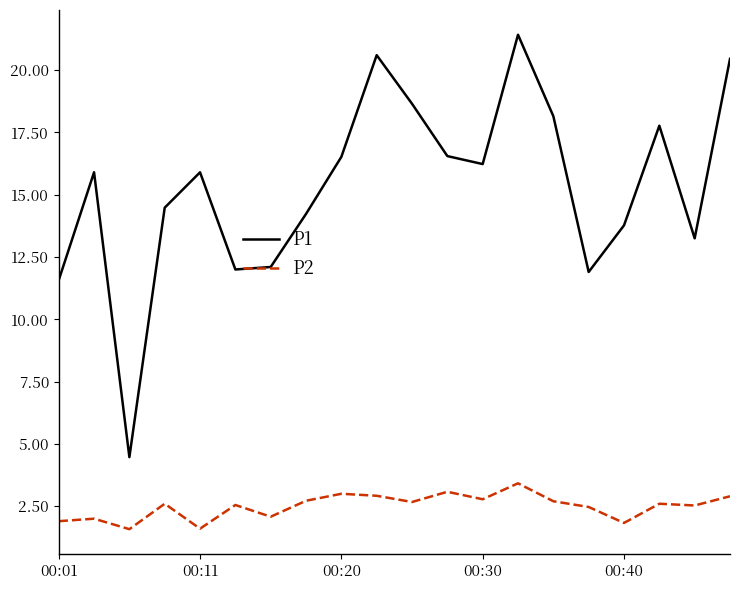

Which series has the largest total across all categories?

P1